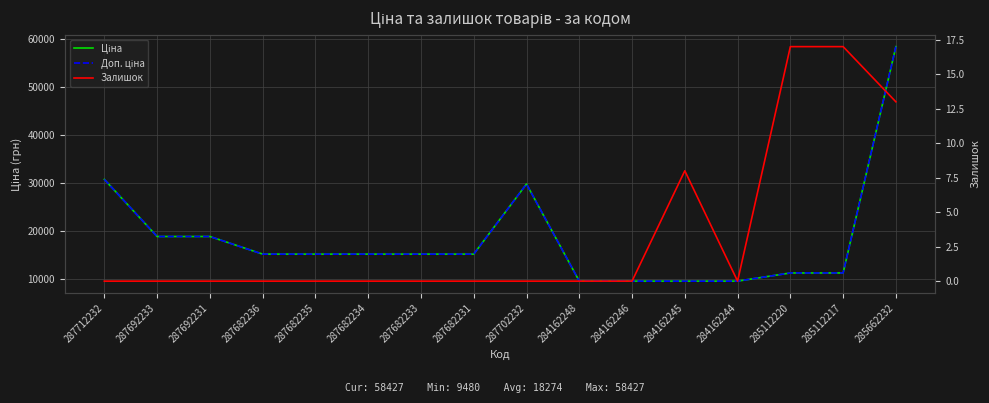

Reading left to right, what are all the values shown in this chart?

Ціна: 287712232=30717.1	287692233=18796.8	287692231=18796.8	287682236=15120.0	287682235=15120.0	287682234=15120.0	287682233=15120.0	287682231=15120.0	287702232=29747.2	284162248=9480.1	284162246=9480.1	284162245=9480.1	284162244=9480.1	285112220=11188.2	285112217=11188.2	285662232=58426.5
Доп. ціна: 287712232=30717.1	287692233=18796.8	287692231=18796.8	287682236=15120.0	287682235=15120.0	287682234=15120.0	287682233=15120.0	287682231=15120.0	287702232=29747.2	284162248=9480.1	284162246=9480.1	284162245=9480.1	284162244=9480.1	285112220=11188.2	285112217=11188.2	285662232=58426.5
Залишок: 287712232=0.0	287692233=0.0	287692231=0.0	287682236=0.0	287682235=0.0	287682234=0.0	287682233=0.0	287682231=0.0	287702232=0.0	284162248=0.0	284162246=0.0	284162245=8.0	284162244=0.0	285112220=17.0	285112217=17.0	285662232=13.0